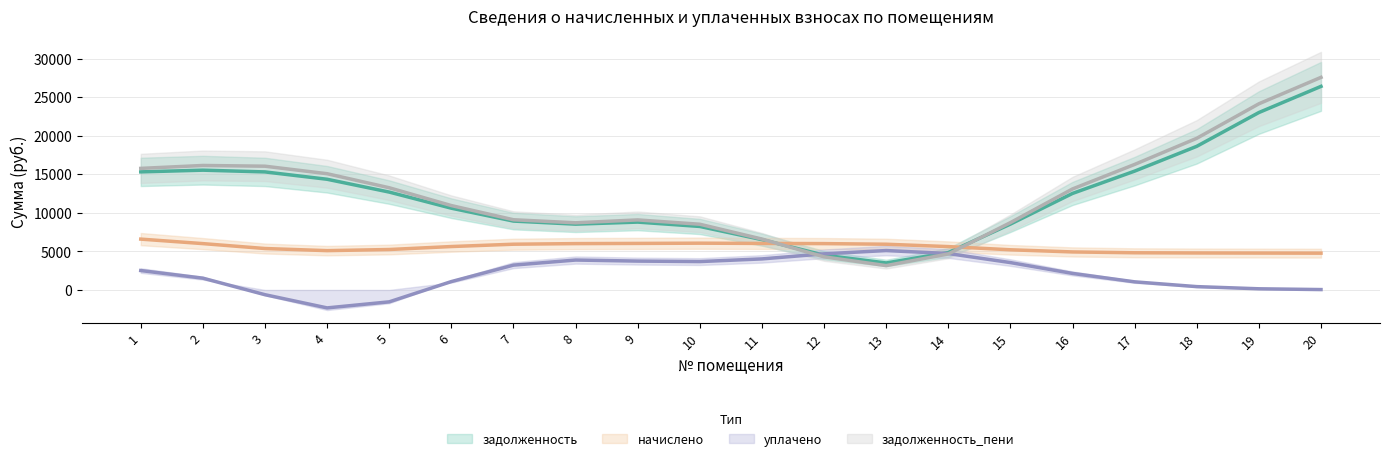

The value of задолженность at 3 is -9434.1. True or false?

False